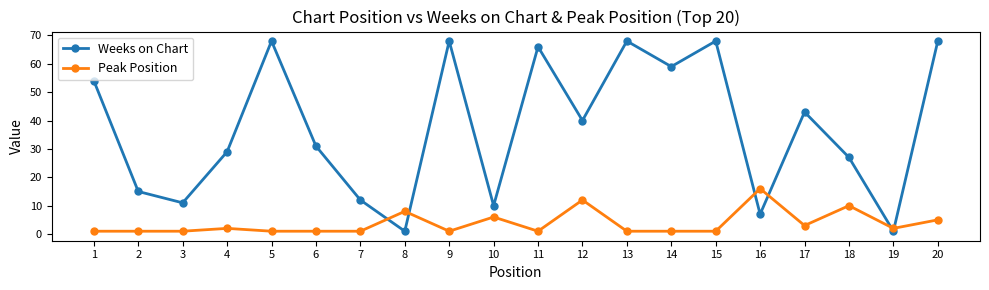

How many values in the Weeks on Chart series are below 40?

10